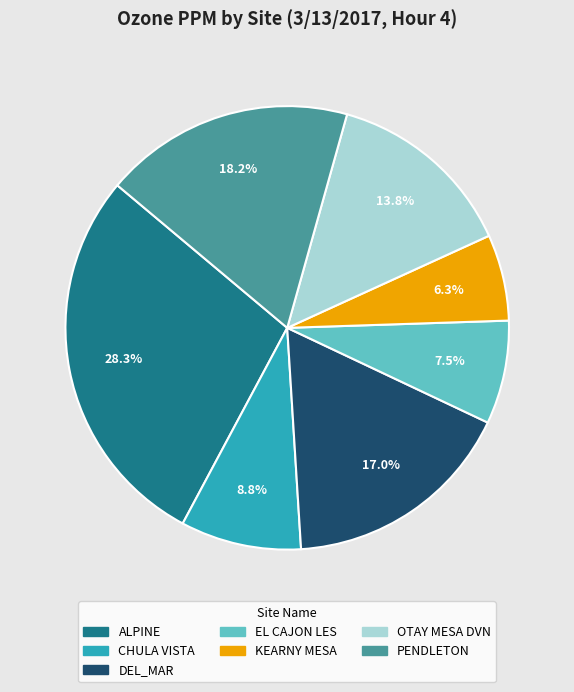

What percentage do OTAY MESA DVN and ALPINE together represent?

42.1%